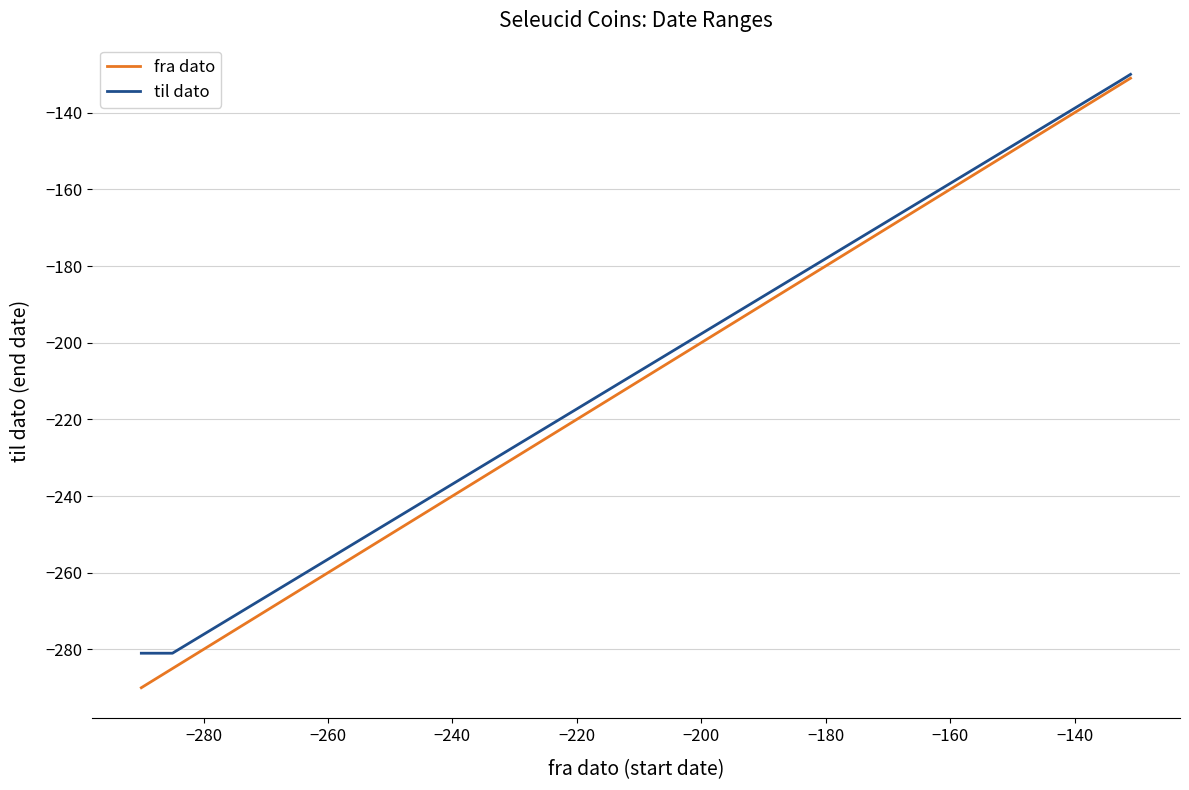

True or false: til dato and fra dato cross at least once.

False